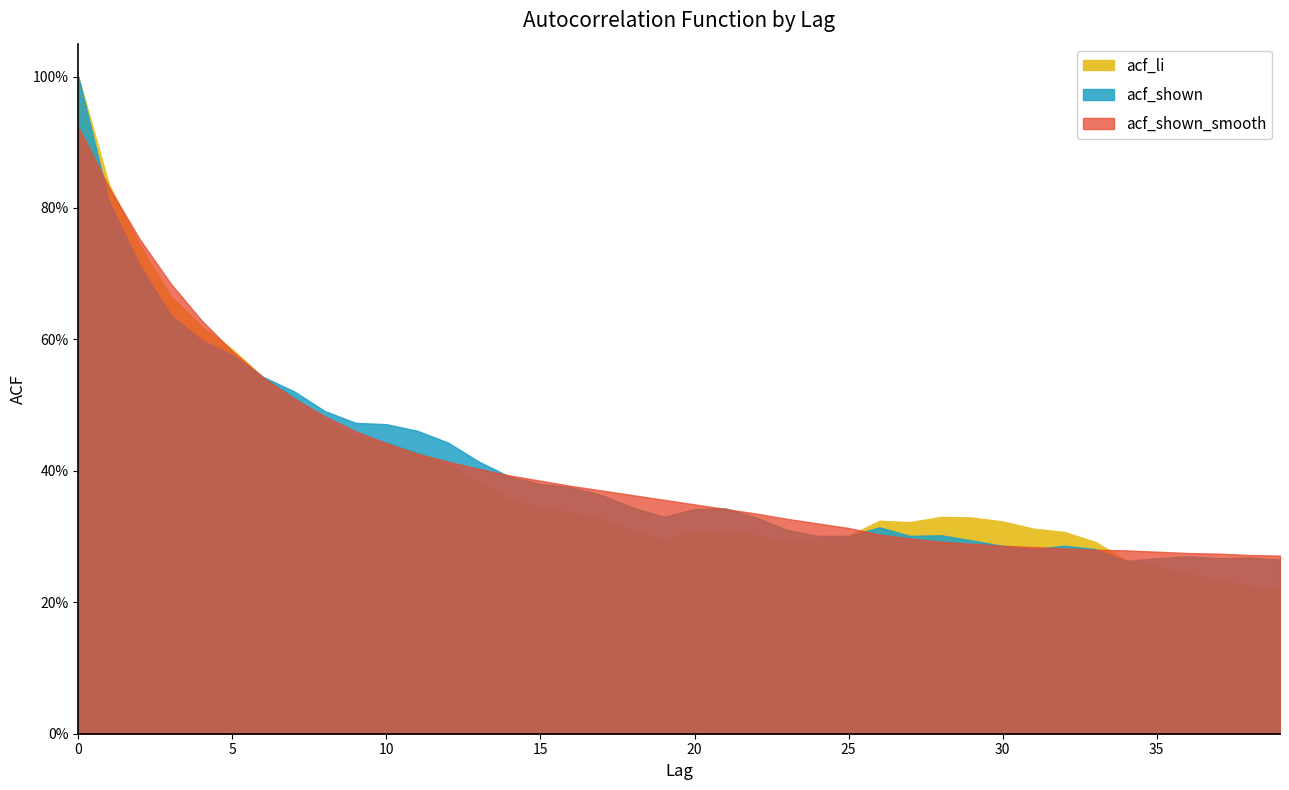

Count the acf_shown_smooth values in the range 0 to 1.

40